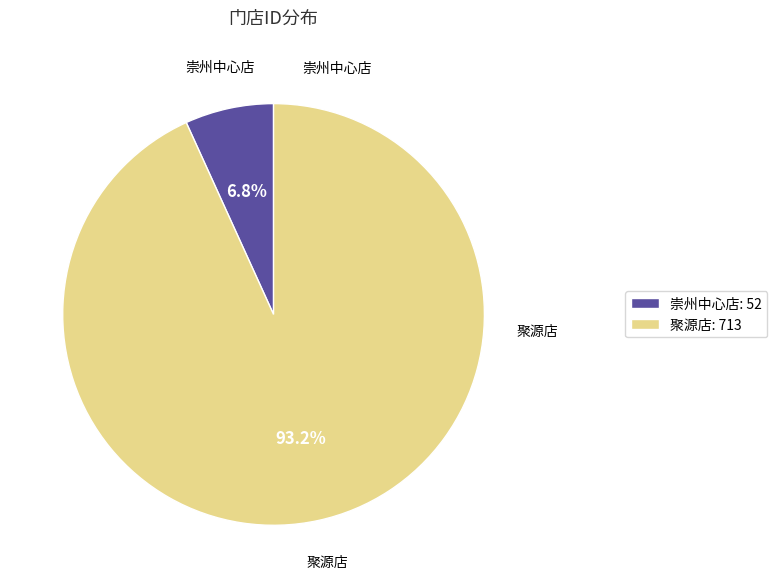

Which has a higher value, 崇州中心店 or 聚源店?

聚源店